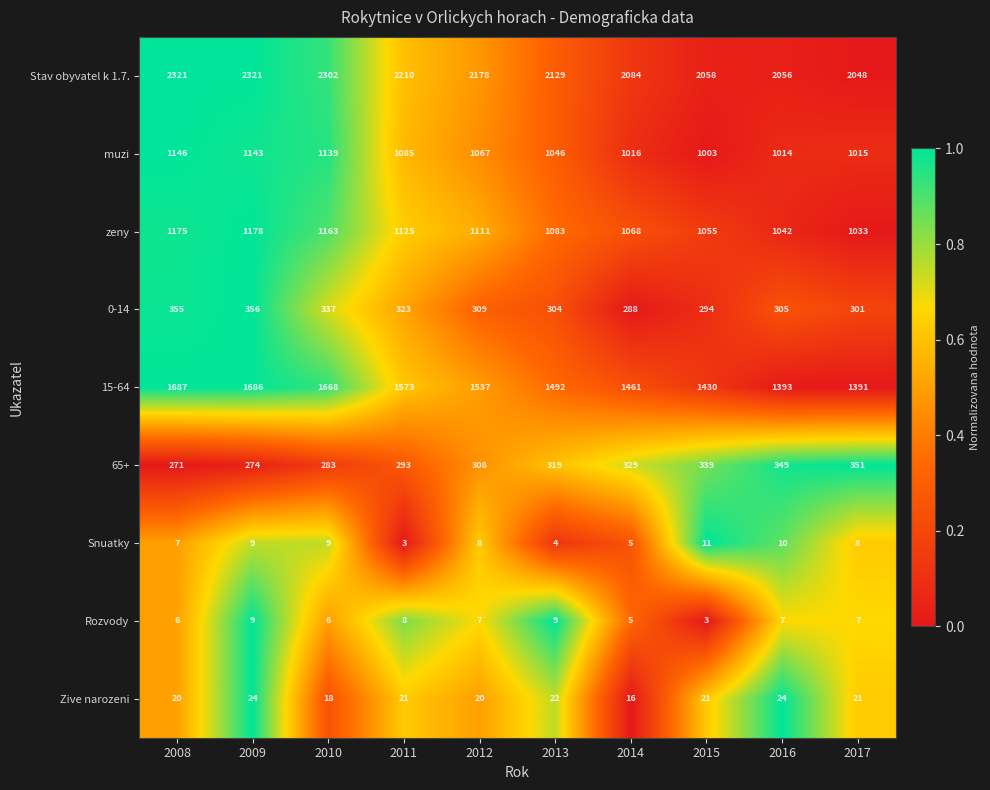

True or false: muzi has a value of 1368 at 2014.

False